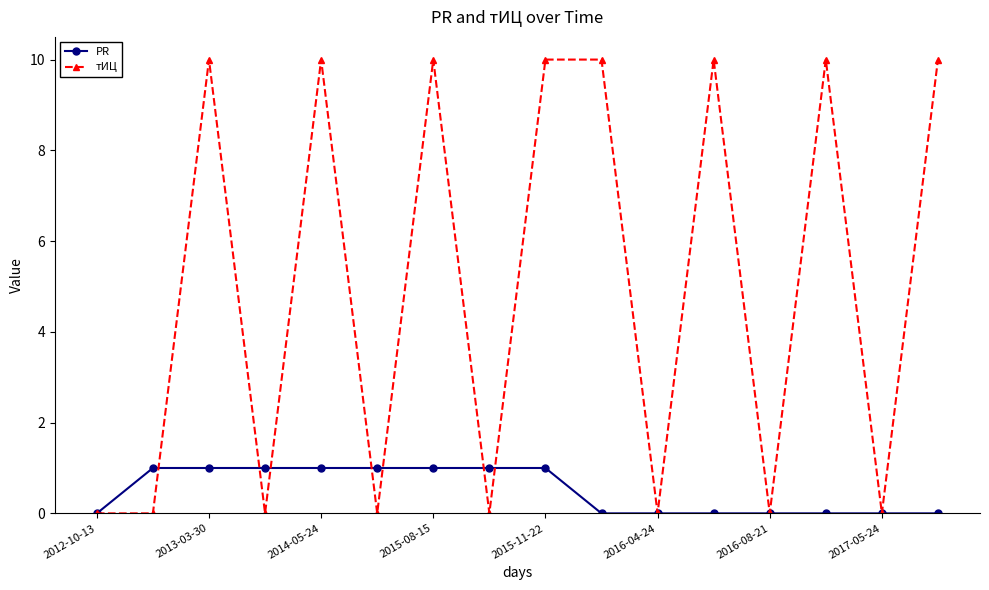

Which series ends up on top after the final intersection of тИЦ and PR?

тИЦ